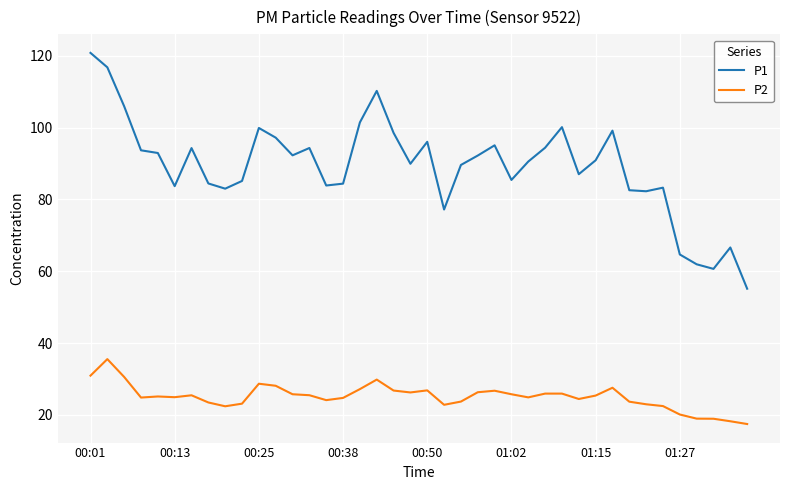

True or false: P2 and P1 cross at least once.

False